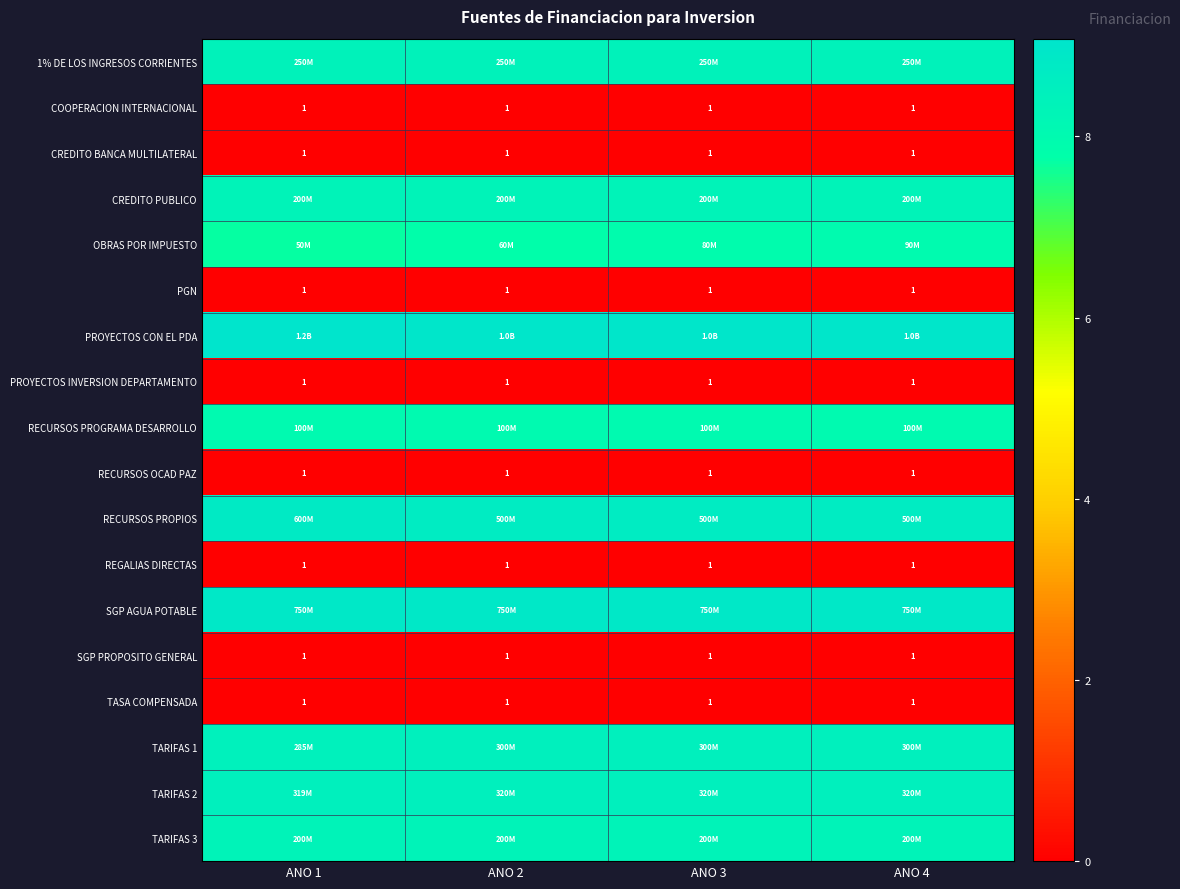

What is the greatest value displayed?

9.1